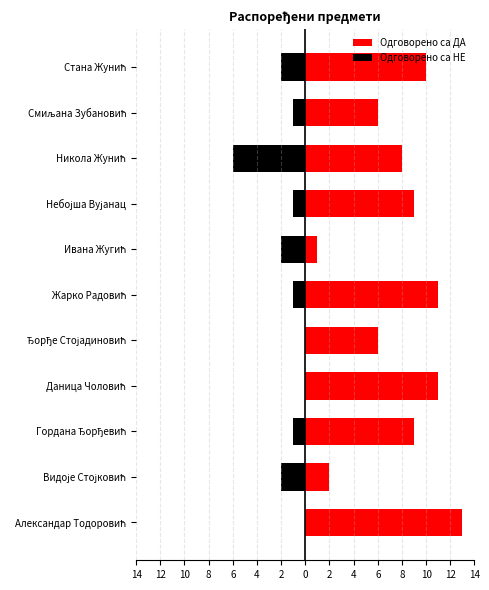

What is the value of the Одговорено са НЕ bar at the 2nd from the left?

-2